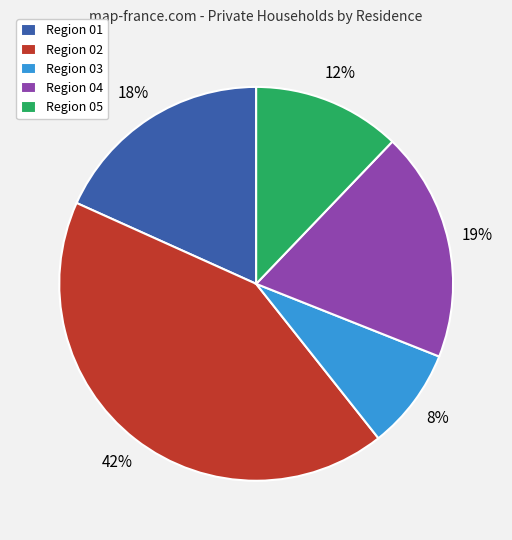

Does any single category account for the majority?

No